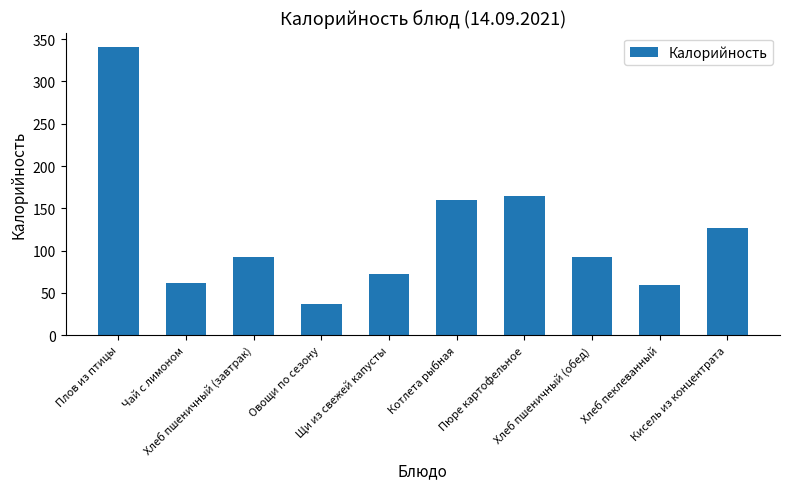

The value at Щи из свежей капусты is 72.2. True or false?

True